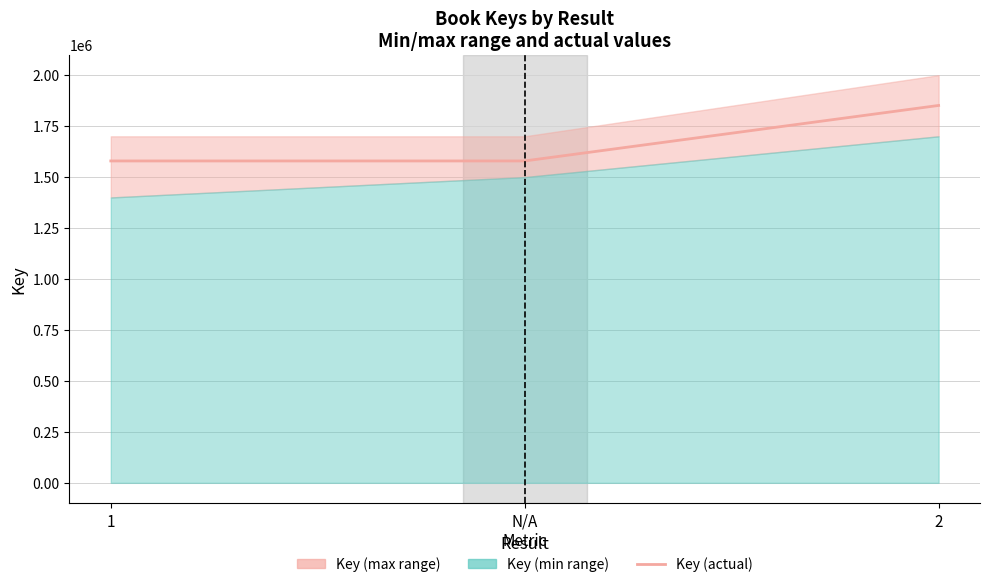

What is the approximate value at N/A?

1579119